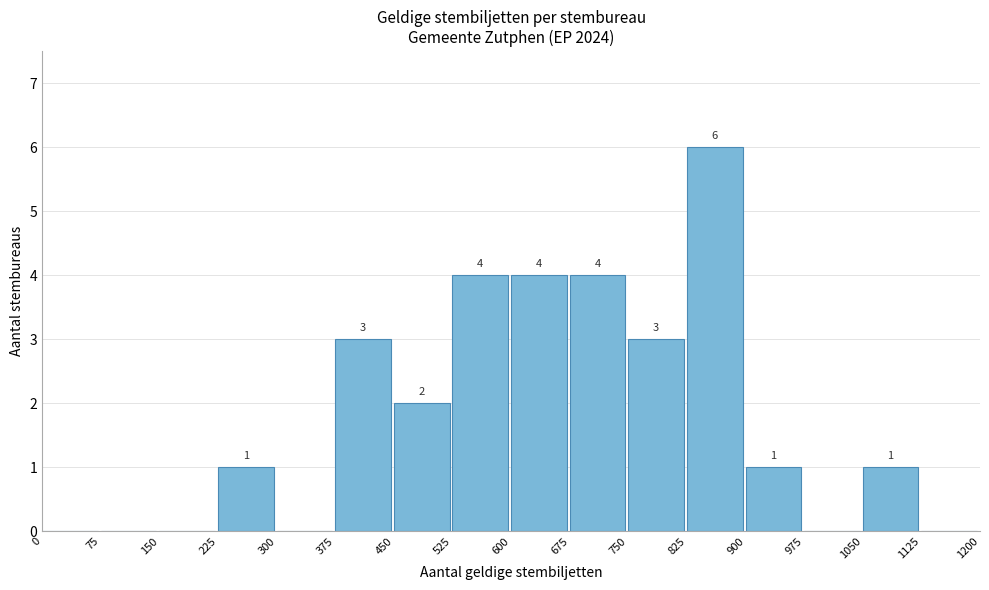

Over which range of the x-axis is the bar tallest?

825 to 900